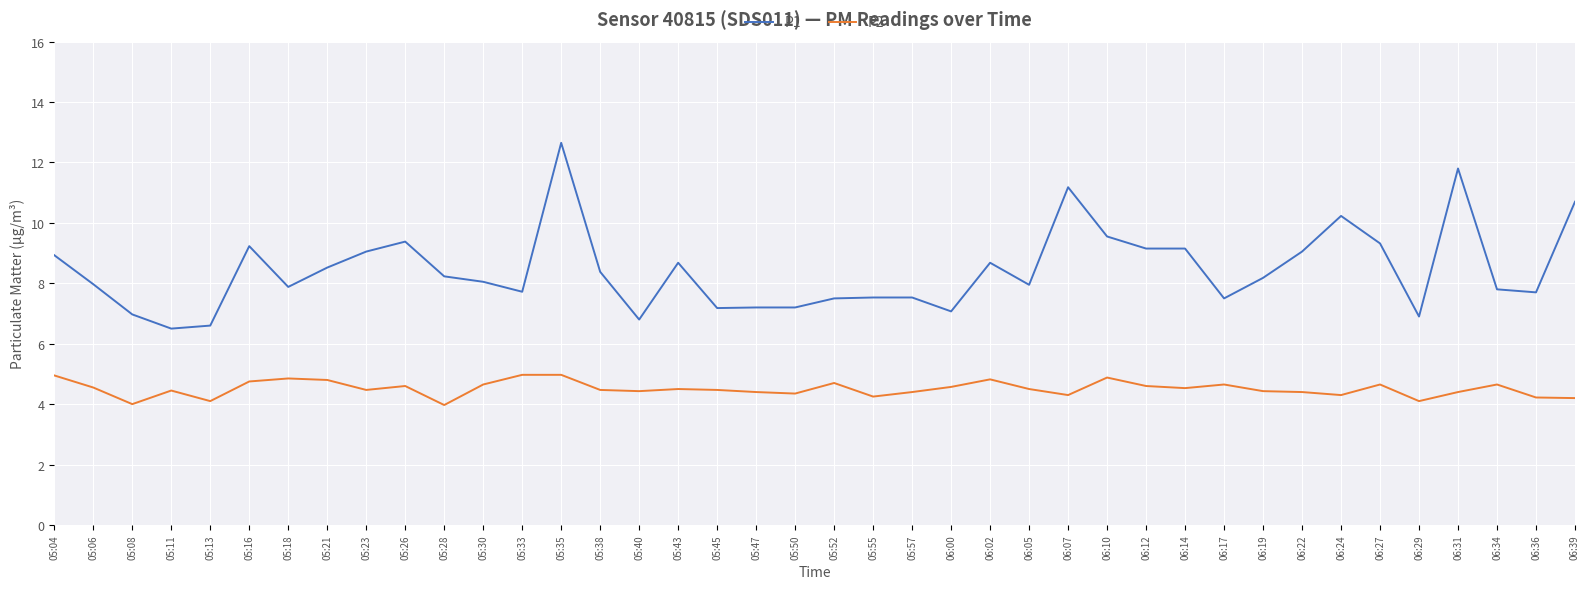

How many distinct data groups are displayed?

2